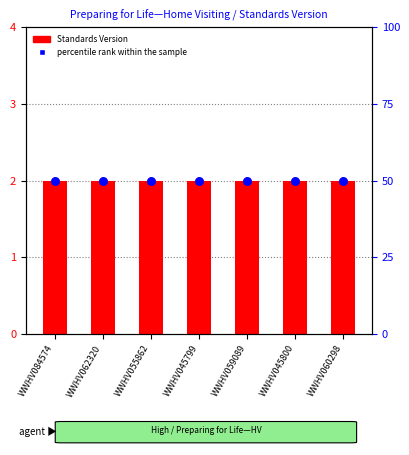

At how many categories does at least one series exceed 22?

7